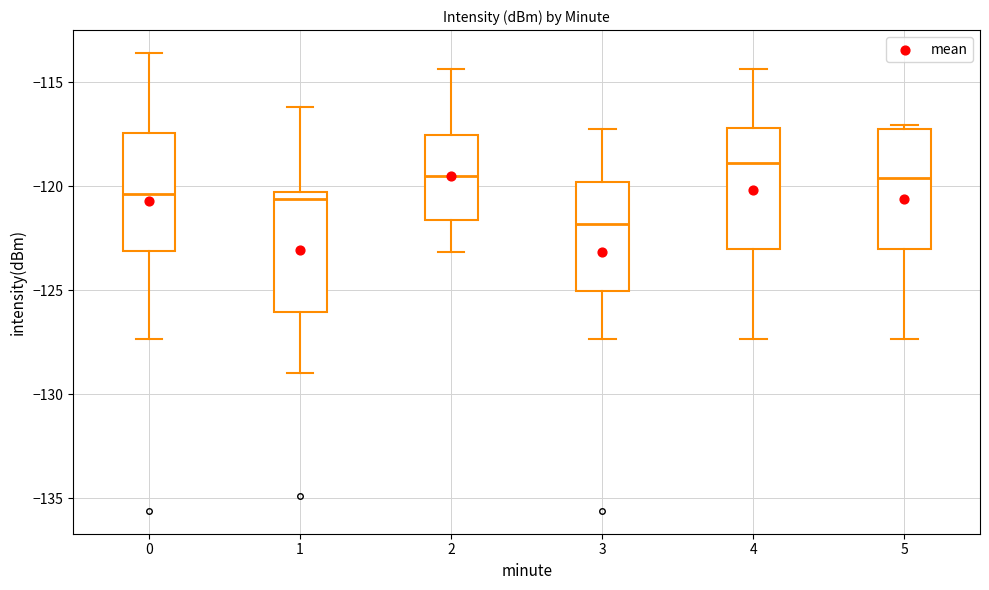

Reading left to right, read every box against the y-axis: the position of its median line, the range the box covers, and the ends of its whiskers. The values are not printed on the chart, so give them approximately, as read against the axis.

0: median -120.5, box -123.0 to -117.5, whiskers -127.5 to -113.5
1: median -120.5 (just below the box's upper edge), box -126.0 to -120.5, whiskers -129.0 to -116.0
2: median -119.5, box -121.5 to -117.5, whiskers -123.0 to -114.5
3: median -122.0, box -125.0 to -120.0, whiskers -127.5 to -117.5
4: median -119.0, box -123.0 to -117.0, whiskers -127.5 to -114.5
5: median -119.5, box -123.0 to -117.0, whiskers -127.5 to -117.0 (just above the box's upper edge)